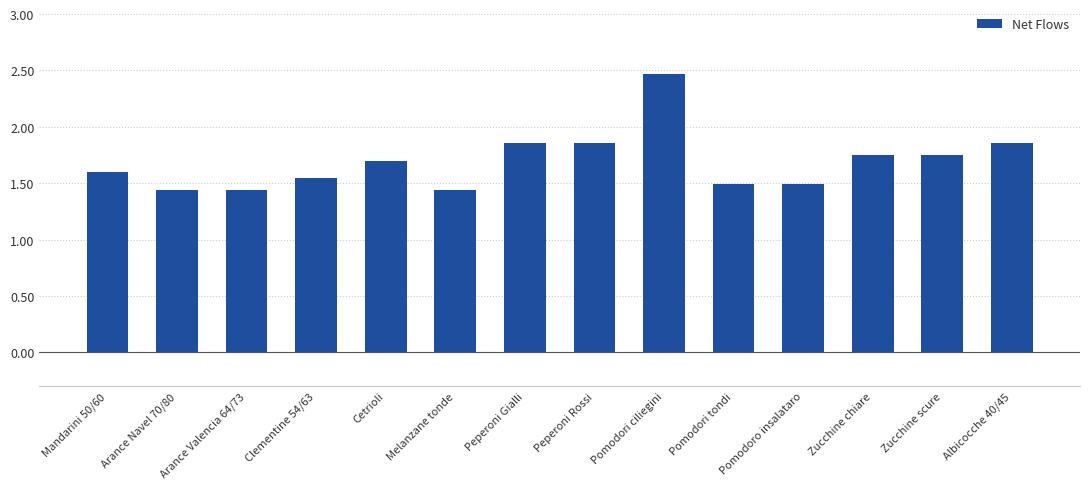

Approximately how many times larger is the value at Melanzane tonde compared to Peperoni Gialli?

0.8